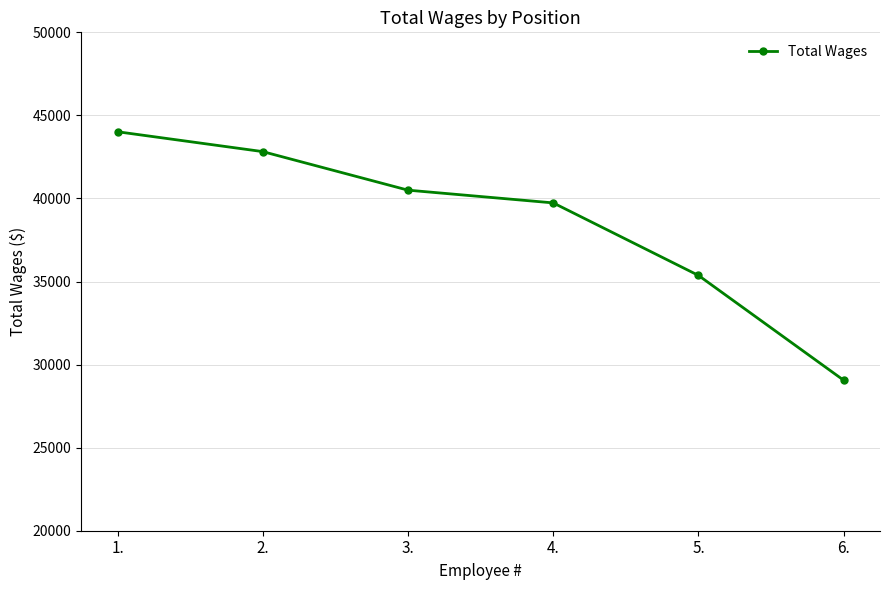

What is the ratio of the value at 5. to the value at 4.?

0.9